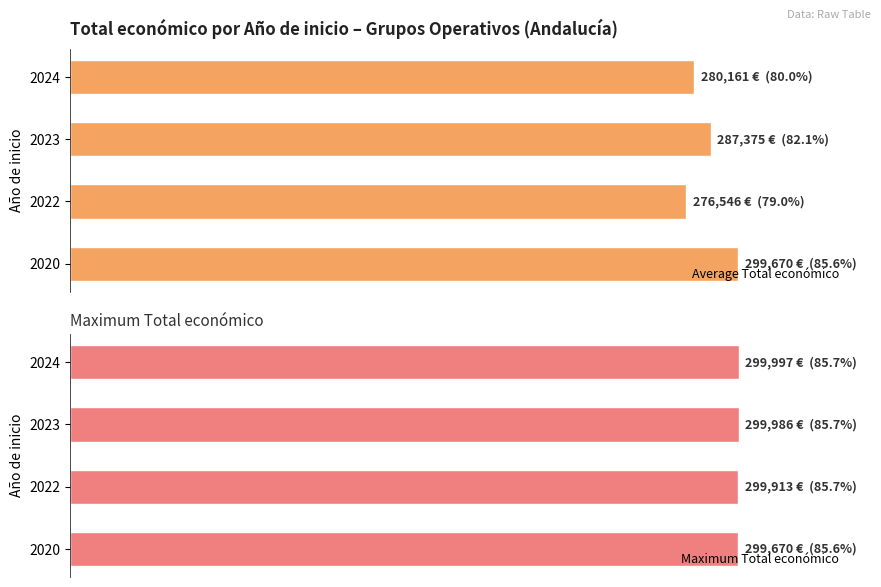

What is the greatest value displayed?

299997.0